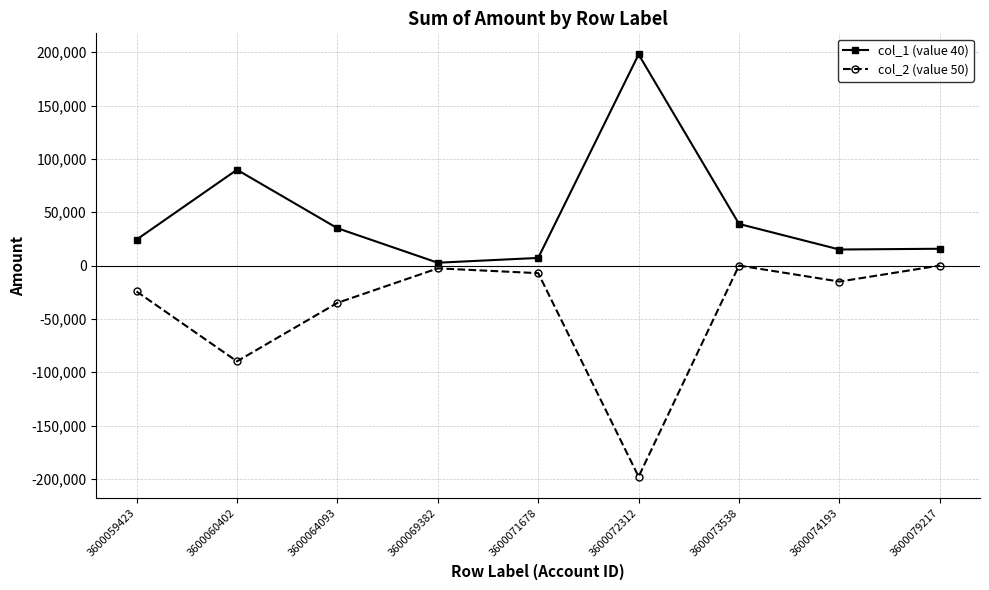

At how many categories does at least one series exceed 102278?

1